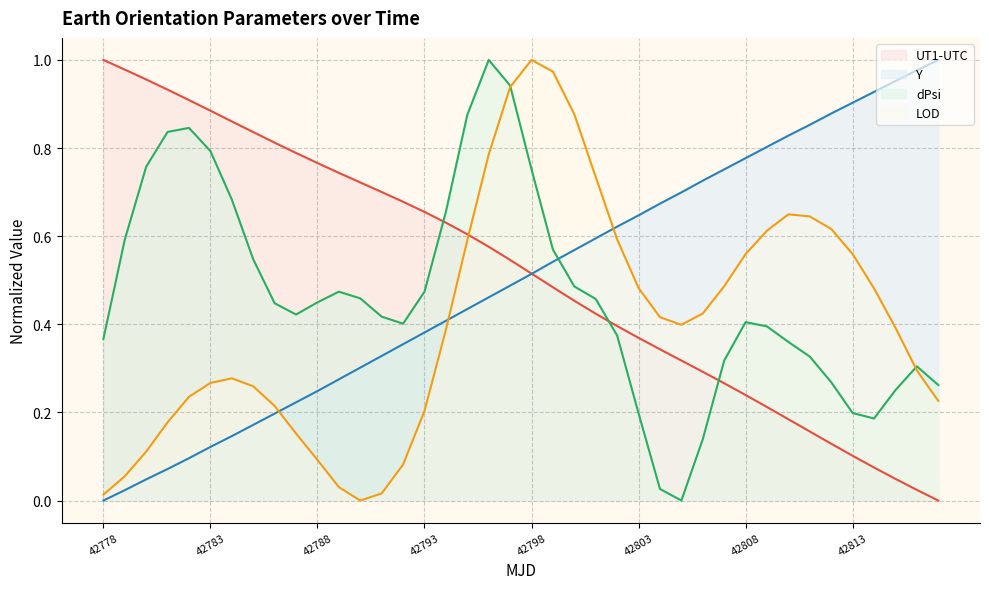

Reading left to right, what are all the values shown in this chart?

UT1-UTC: 42778=1.0	42779=1.0	42780=1.0	42781=0.9	42782=0.9	42783=0.9	42784=0.9	42785=0.8	42786=0.8	42787=0.8	42788=0.8	42789=0.7	42790=0.7	42791=0.7	42792=0.7	42793=0.7	42794=0.6	42795=0.6	42796=0.6	42797=0.5	42798=0.5	42799=0.5	42800=0.5	42801=0.4	42802=0.4	42803=0.4	42804=0.3	42805=0.3	42806=0.3	42807=0.3	42808=0.2	42809=0.2	42810=0.2	42811=0.2	42812=0.1	42813=0.1	42814=0.1	42815=0.0	42816=0.0	42817=0.0
Y: 42778=0.0	42779=0.0	42780=0.0	42781=0.1	42782=0.1	42783=0.1	42784=0.1	42785=0.2	42786=0.2	42787=0.2	42788=0.2	42789=0.3	42790=0.3	42791=0.3	42792=0.4	42793=0.4	42794=0.4	42795=0.4	42796=0.5	42797=0.5	42798=0.5	42799=0.5	42800=0.6	42801=0.6	42802=0.6	42803=0.6	42804=0.7	42805=0.7	42806=0.7	42807=0.8	42808=0.8	42809=0.8	42810=0.8	42811=0.9	42812=0.9	42813=0.9	42814=0.9	42815=1.0	42816=1.0	42817=1.0
dPsi: 42778=0.4	42779=0.6	42780=0.8	42781=0.8	42782=0.8	42783=0.8	42784=0.7	42785=0.5	42786=0.4	42787=0.4	42788=0.4	42789=0.5	42790=0.5	42791=0.4	42792=0.4	42793=0.5	42794=0.7	42795=0.9	42796=1.0	42797=0.9	42798=0.8	42799=0.6	42800=0.5	42801=0.5	42802=0.4	42803=0.2	42804=0.0	42805=0.0	42806=0.1	42807=0.3	42808=0.4	42809=0.4	42810=0.4	42811=0.3	42812=0.3	42813=0.2	42814=0.2	42815=0.3	42816=0.3	42817=0.3
LOD: 42778=0.0	42779=0.1	42780=0.1	42781=0.2	42782=0.2	42783=0.3	42784=0.3	42785=0.3	42786=0.2	42787=0.2	42788=0.1	42789=0.0	42790=0.0	42791=0.0	42792=0.1	42793=0.2	42794=0.4	42795=0.6	42796=0.8	42797=0.9	42798=1.0	42799=1.0	42800=0.9	42801=0.7	42802=0.6	42803=0.5	42804=0.4	42805=0.4	42806=0.4	42807=0.5	42808=0.6	42809=0.6	42810=0.6	42811=0.6	42812=0.6	42813=0.6	42814=0.5	42815=0.4	42816=0.3	42817=0.2